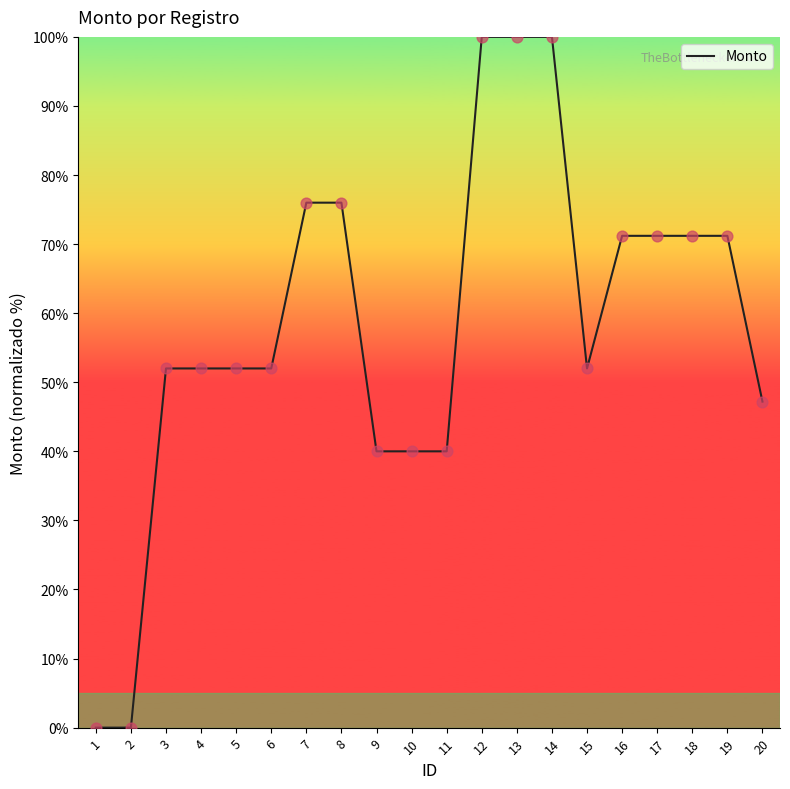

What is the change in value from 3 to 17?

+19.2